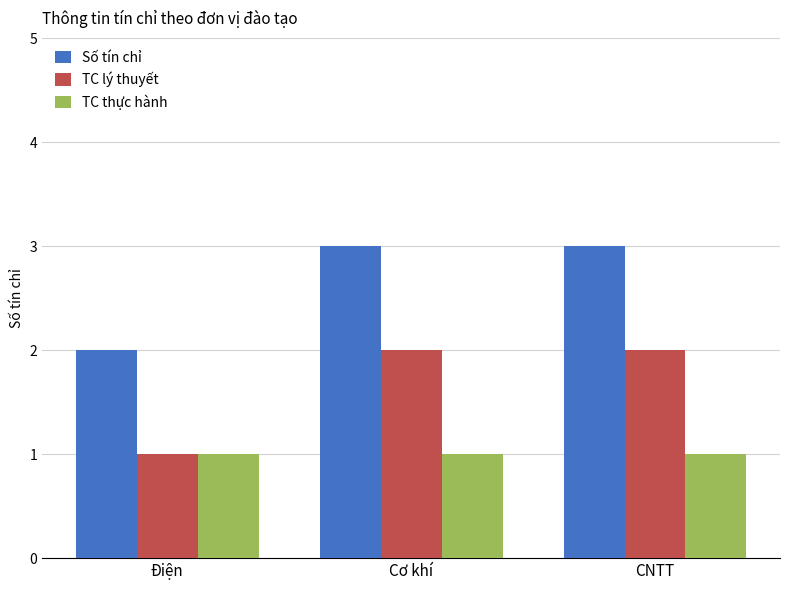

Is it true that Số tín chỉ equals 3 at CNTT?

True